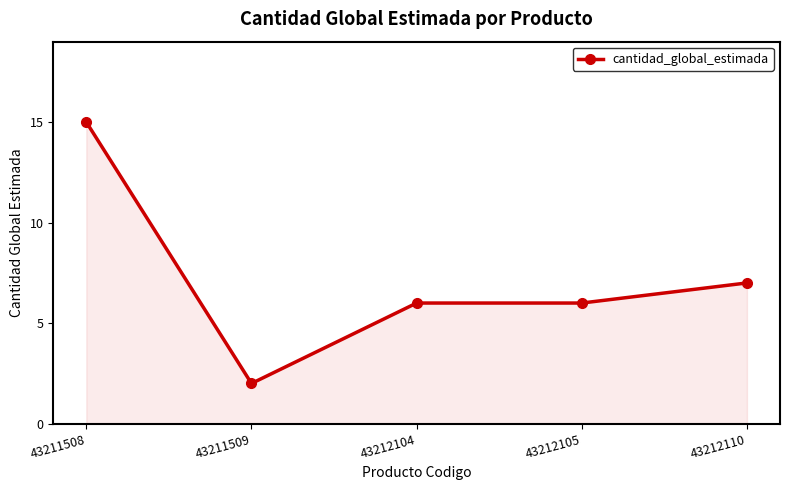

What is the sum of the values at 43212104 and 43211508?

21